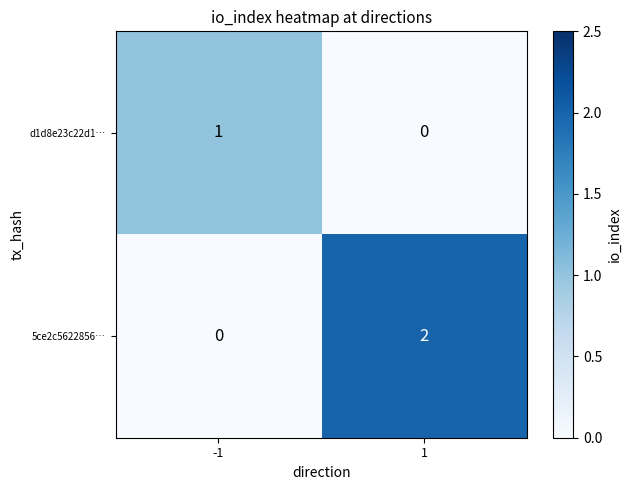

Rank the series at 1 from highest to lowest value.

5ce2c5622856…, d1d8e23c22d1…